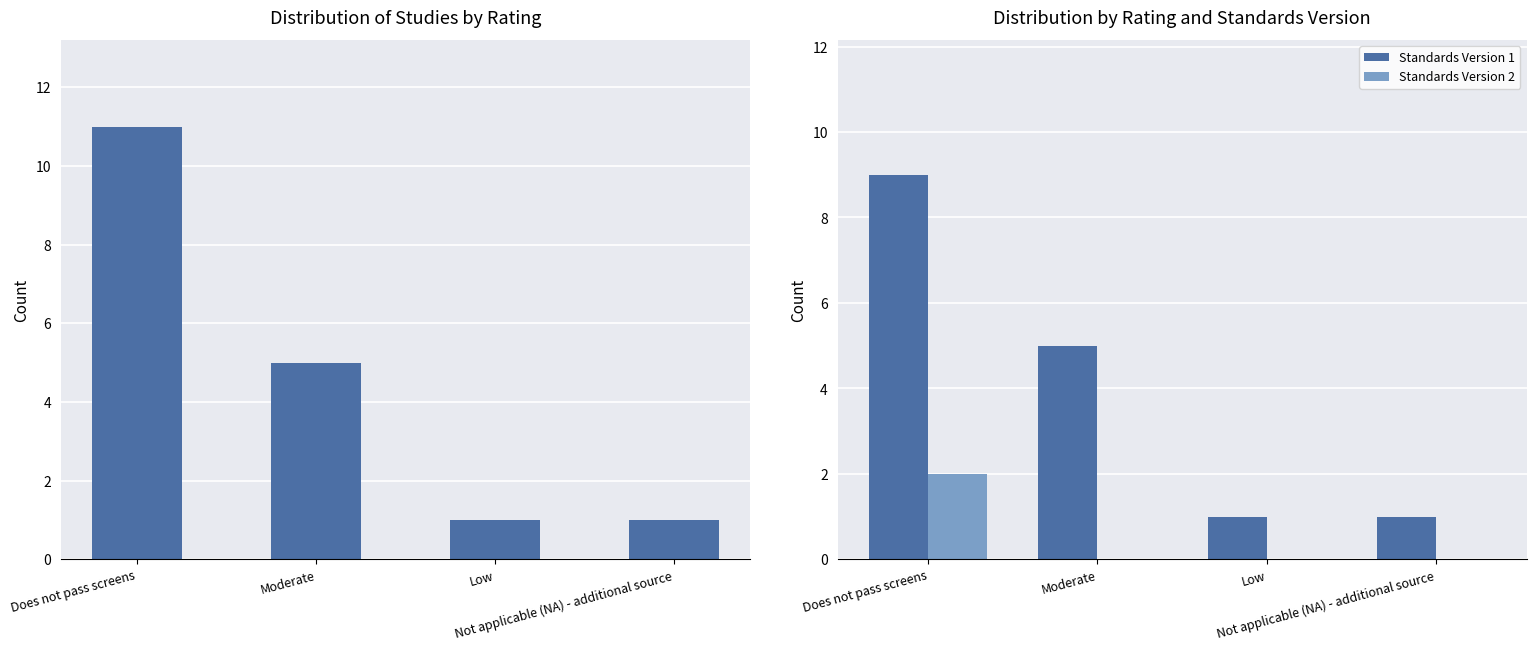

Is the value of Standards Version 1 at Not applicable (NA) - additional source greater than the value of Count at Does not pass screens?

No